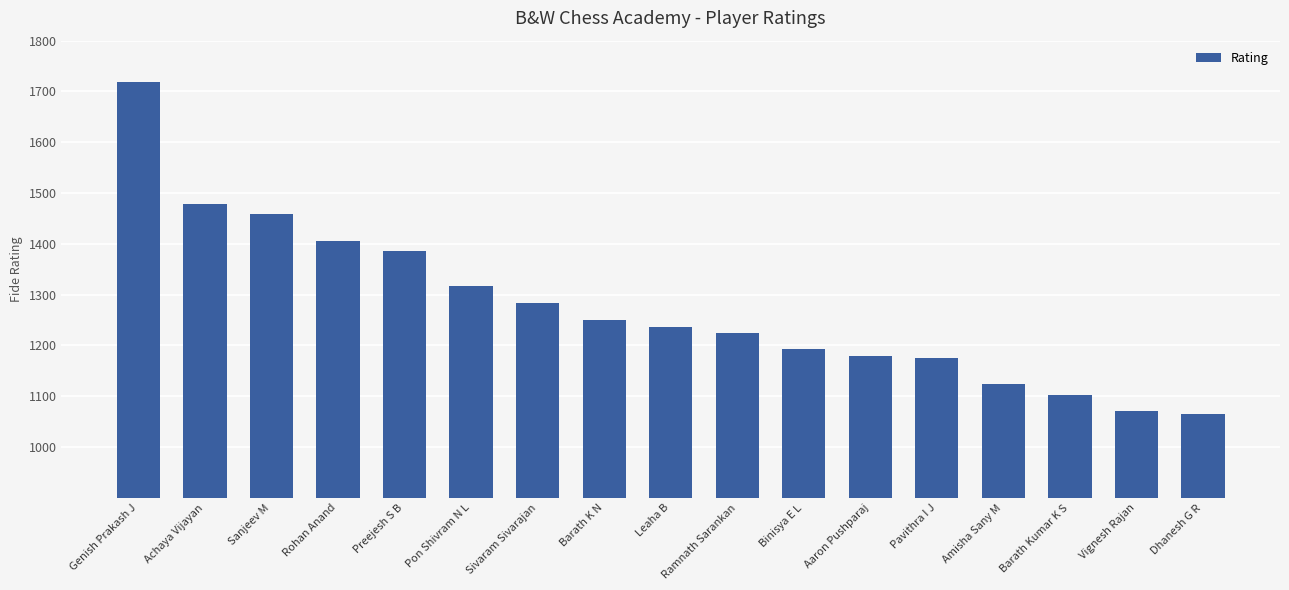

What is the difference between the second highest and second lowest values?

407